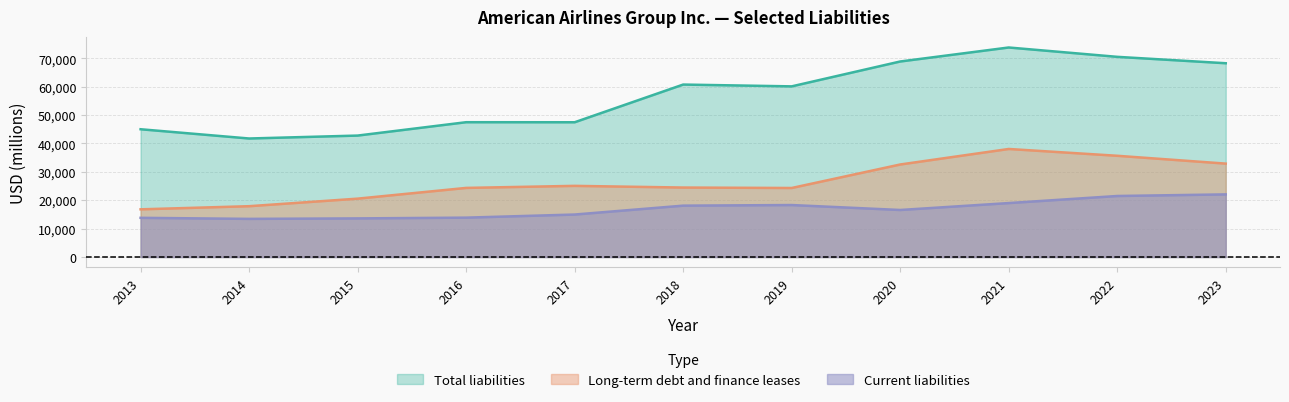

Which has a higher value, 2021 or 2016?

2021